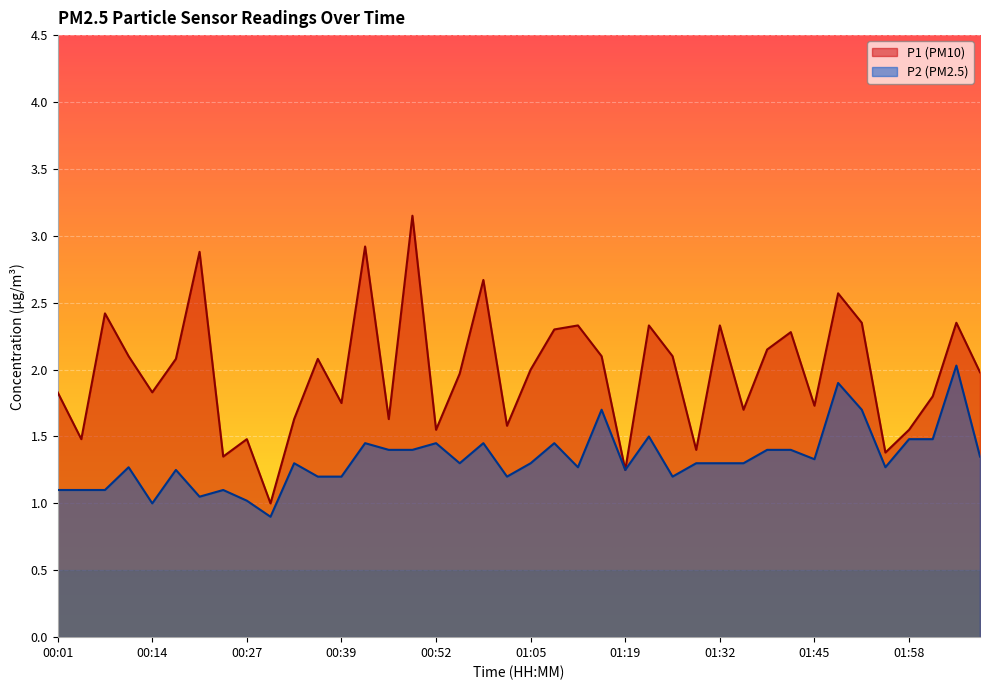

Between 00:20 and 00:59, which is larger?

00:20